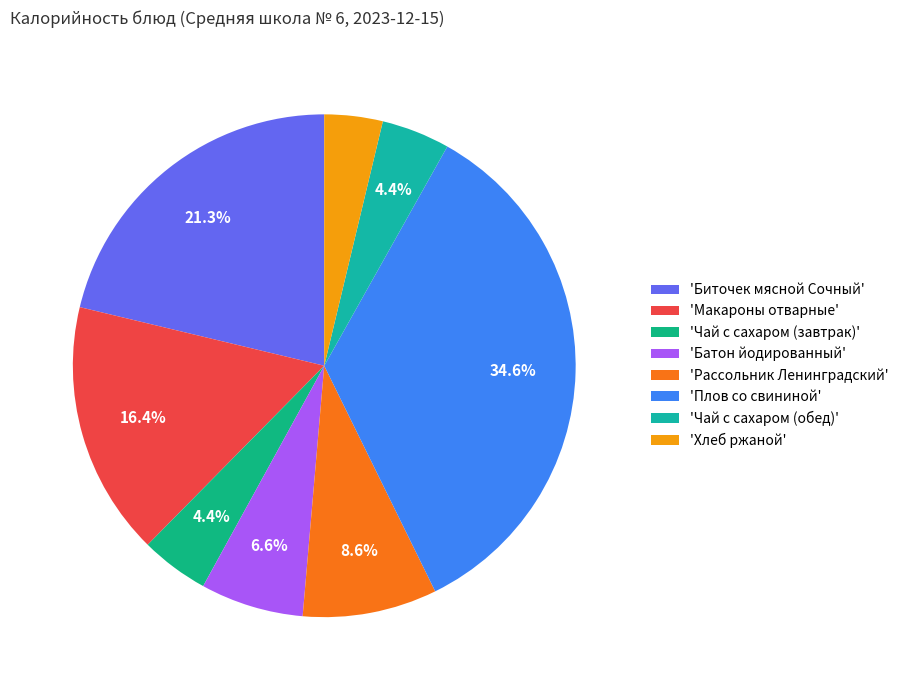

Rank the categories by value from highest to lowest.

Плов со свининой, Биточек мясной Сочный, Макароны отварные, Рассольник Ленинградский, Батон йодированный, Чай с сахаром (завтрак), Чай с сахаром (обед), Хлеб ржаной